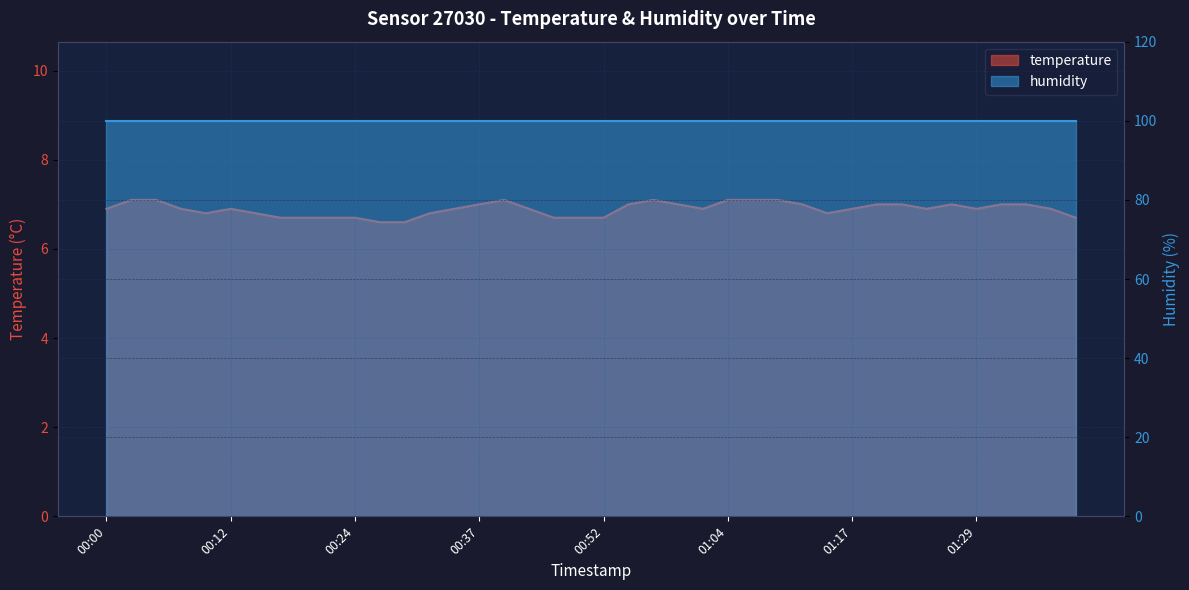

List the labels in order of value, largest first.

00:02, 00:04, 00:39, 00:57, 01:04, 01:07, 01:09, 00:37, 00:54, 00:59, 01:12, 01:19, 01:22, 01:27, 01:32, 01:34, 00:00, 00:07, 00:12, 00:34, 00:41, 01:02, 01:17, 01:24, 01:29, 01:37, 00:09, 00:14, 00:32, 01:15, 00:17, 00:19, 00:22, 00:24, 00:47, 00:49, 00:52, 01:39, 00:27, 00:29